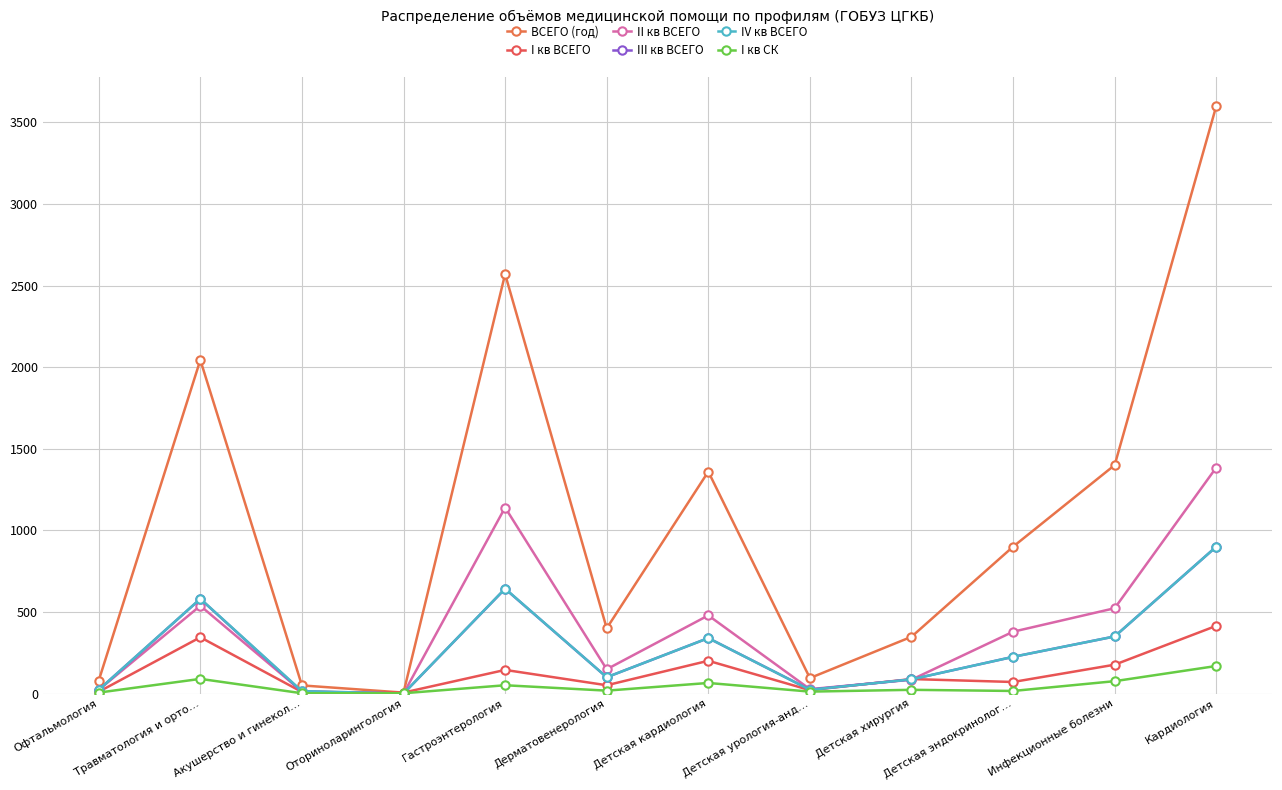

Reading left to right, extract all data points from this chart.

ВСЕГО (год): Офтальмология=80	Травматология и орто…=2044	Акушерство и гинекол…=50	Оториноларингология=6	Гастроэнтерология=2570	Дерматовенерология=400	Детская кардиология=1360	Детская урология-анд…=95	Детская хирургия=348	Детская эндокринолог…=900	Инфекционные болезни=1400	Кардиология=3600
I кв ВСЕГО: Офтальмология=11	Травматология и орто…=345	Акушерство и гинекол…=10	Оториноларингология=6	Гастроэнтерология=145	Дерматовенерология=51	Детская кардиология=201	Детская урология-анд…=21	Детская хирургия=89	Детская эндокринолог…=71	Инфекционные болезни=177	Кардиология=415
II кв ВСЕГО: Офтальмология=23	Травматология и орто…=538	Акушерство и гинекол…=13	Оториноларингология=0	Гастроэнтерология=1140	Дерматовенерология=149	Детская кардиология=479	Детская урология-анд…=27	Детская хирургия=85	Детская эндокринолог…=379	Инфекционные болезни=523	Кардиология=1385
III кв ВСЕГО: Офтальмология=23	Травматология и орто…=580	Акушерство и гинекол…=12	Оториноларингология=0	Гастроэнтерология=642	Дерматовенерология=100	Детская кардиология=340	Детская урология-анд…=24	Детская хирургия=87	Детская эндокринолог…=225	Инфекционные болезни=350	Кардиология=900
IV кв ВСЕГО: Офтальмология=23	Травматология и орто…=581	Акушерство и гинекол…=15	Оториноларингология=0	Гастроэнтерология=643	Дерматовенерология=100	Детская кардиология=340	Детская урология-анд…=23	Детская хирургия=87	Детская эндокринолог…=225	Инфекционные болезни=350	Кардиология=900
I кв СК: Офтальмология=6	Травматология и орто…=90	Акушерство и гинекол…=2	Оториноларингология=2	Гастроэнтерология=51	Дерматовенерология=18	Детская кардиология=65	Детская урология-анд…=12	Детская хирургия=23	Детская эндокринолог…=16	Инфекционные болезни=76	Кардиология=169